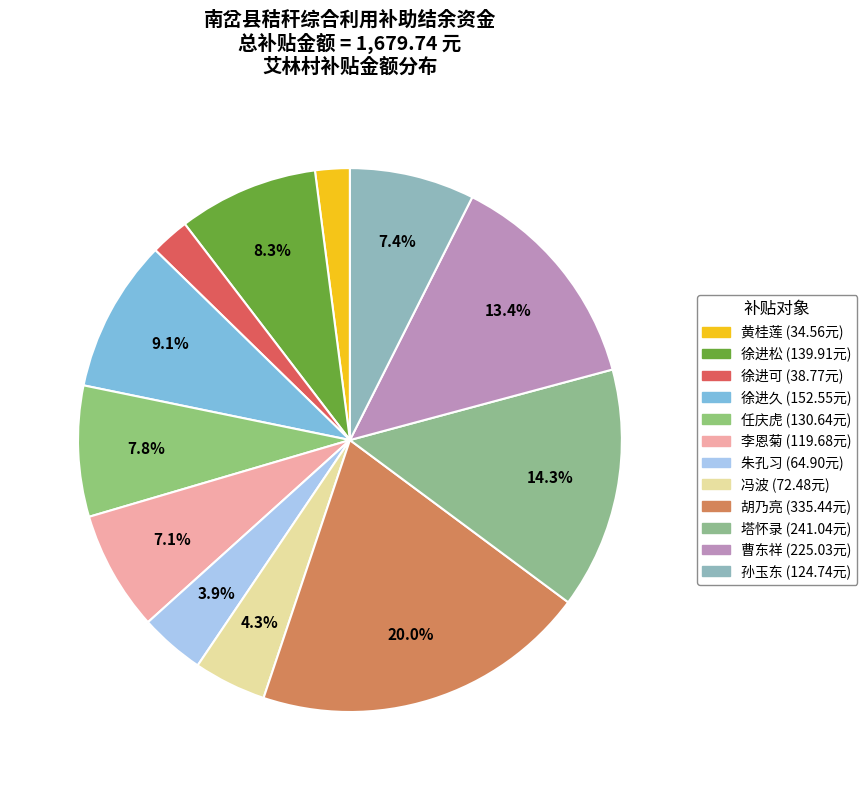

The 塔怀录 slice represents 14% of the pie. True or false?

True